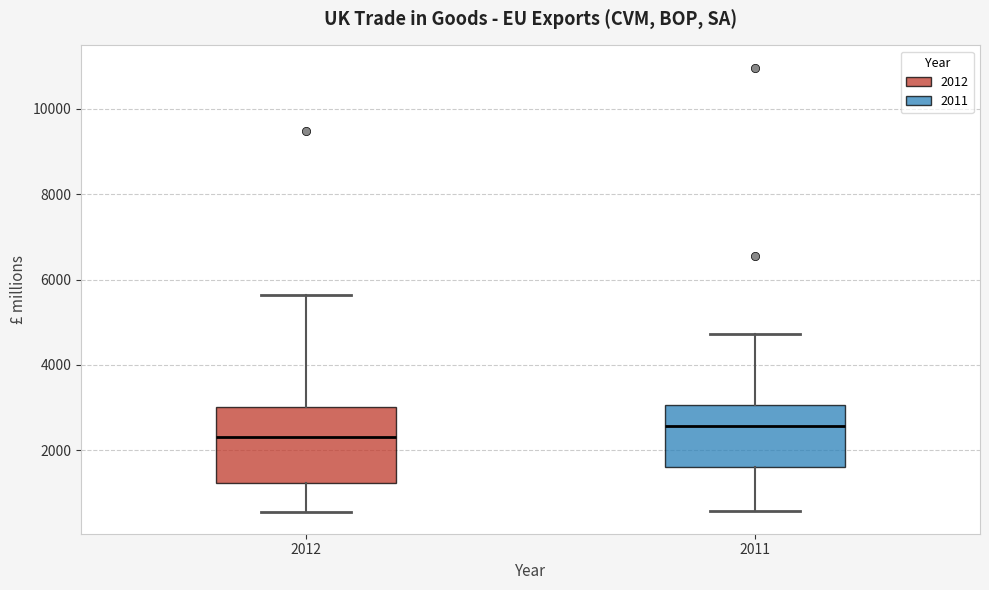

Which box is the tallest, from its lower edge to its upper edge?

2012